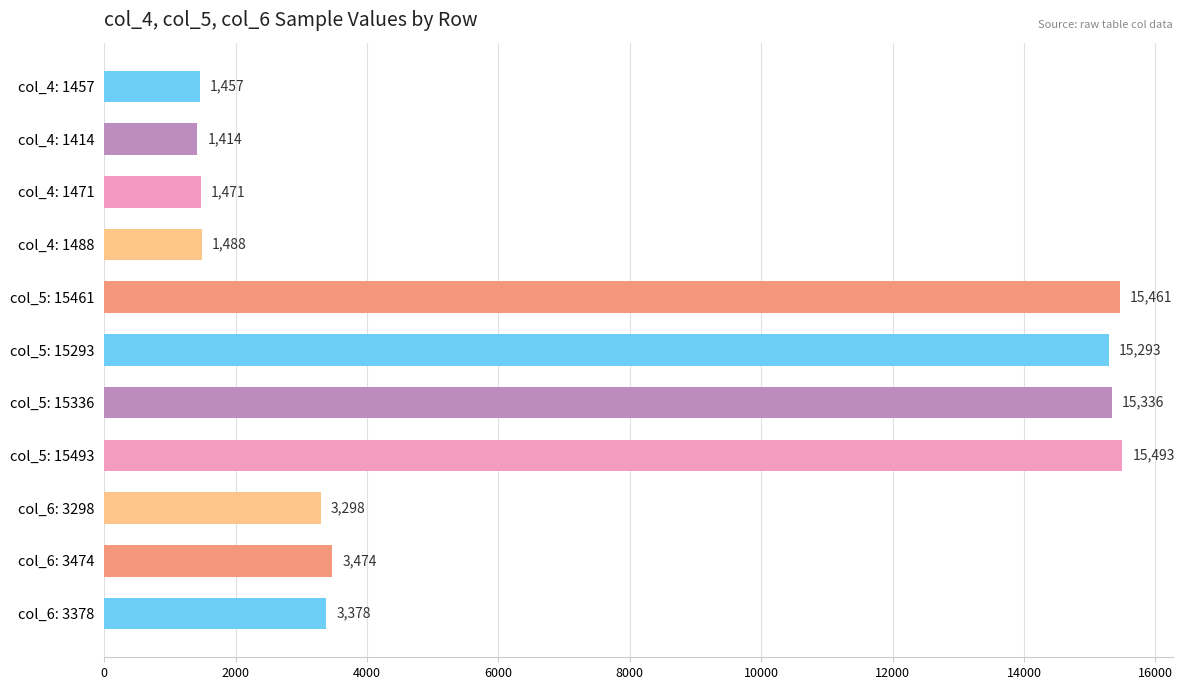

True or false: the data shows 15293 at col_5: 15293.

True